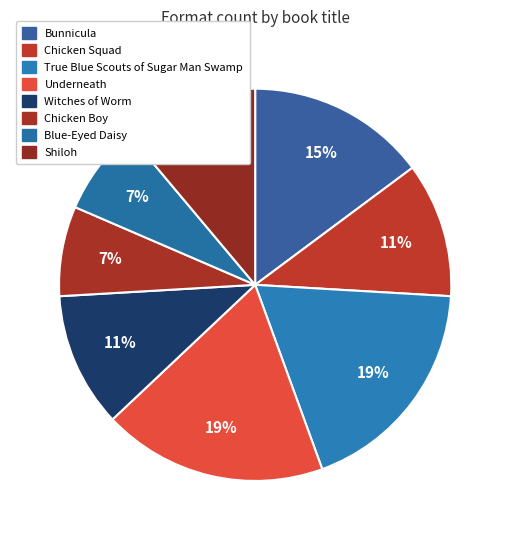

To the nearest percent, what percentage of the pie is Shiloh?

11%